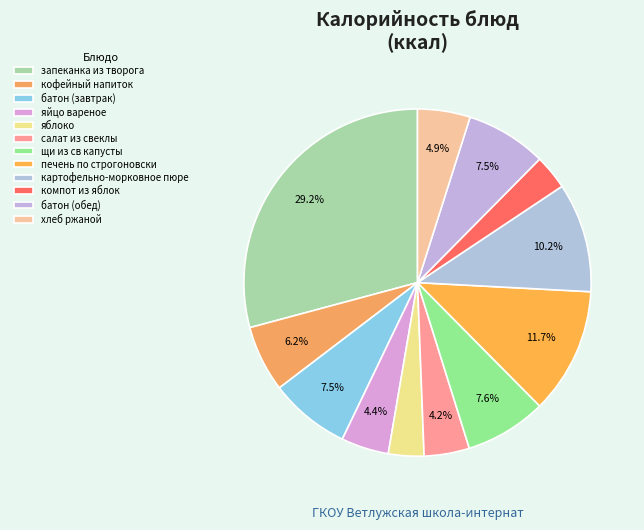

How many segments does this pie chart have?

12